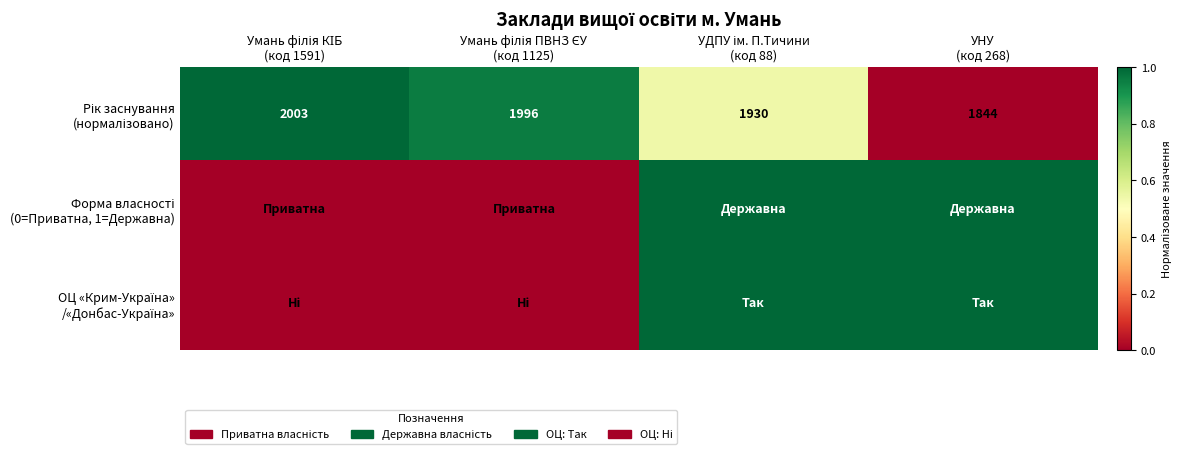

Between Умань філія КІБ (код 1591) and УНУ (код 268), which series saw the biggest shift?

Рік заснування (нормалізовано)